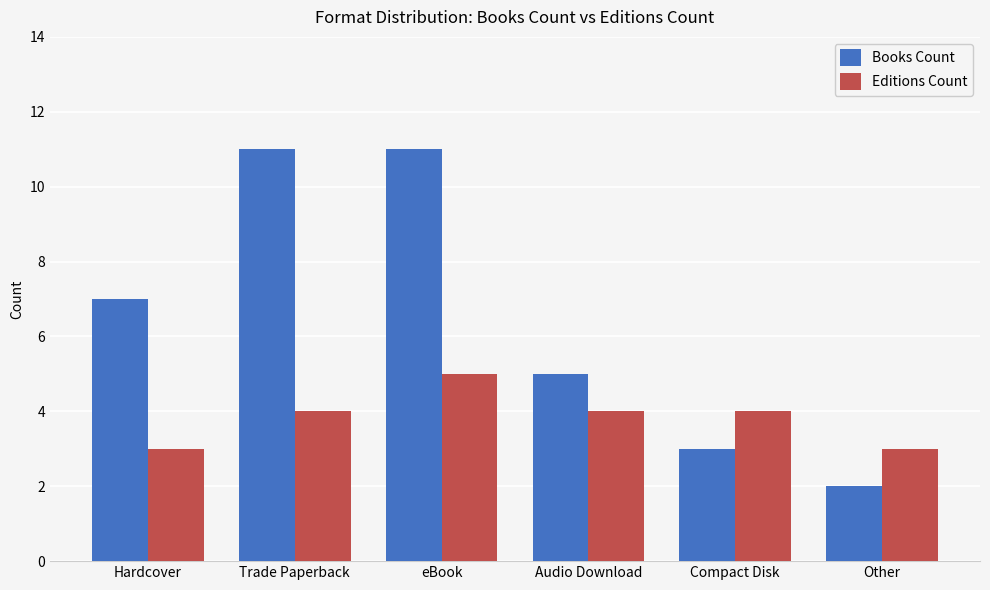

What is the label of the 6th bar from the right?

Hardcover